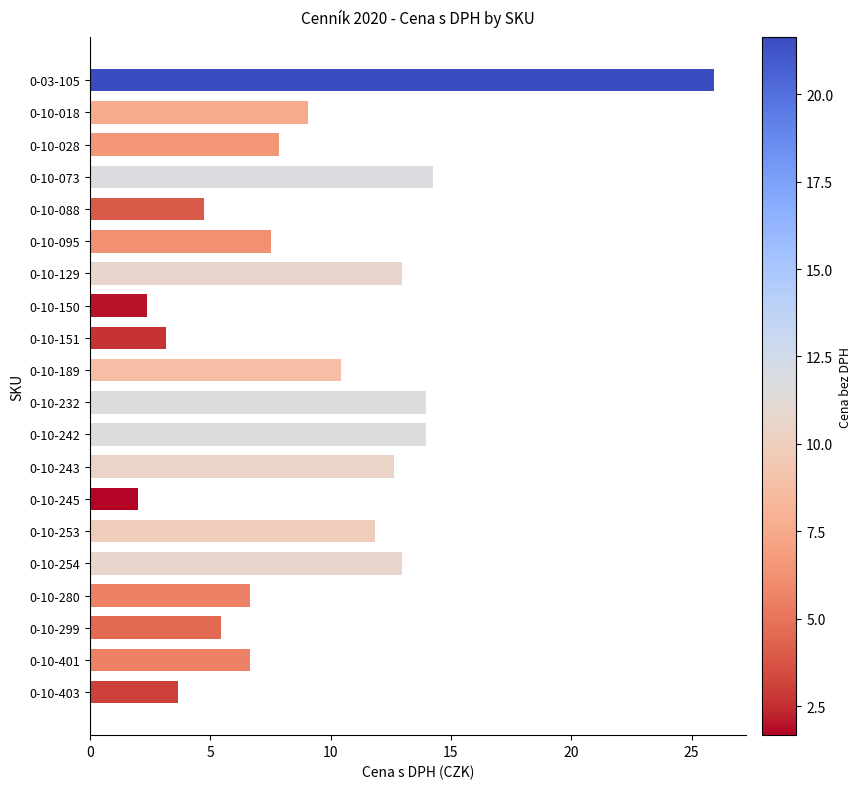

What is the label of the 20th bar from the top?

0-10-403